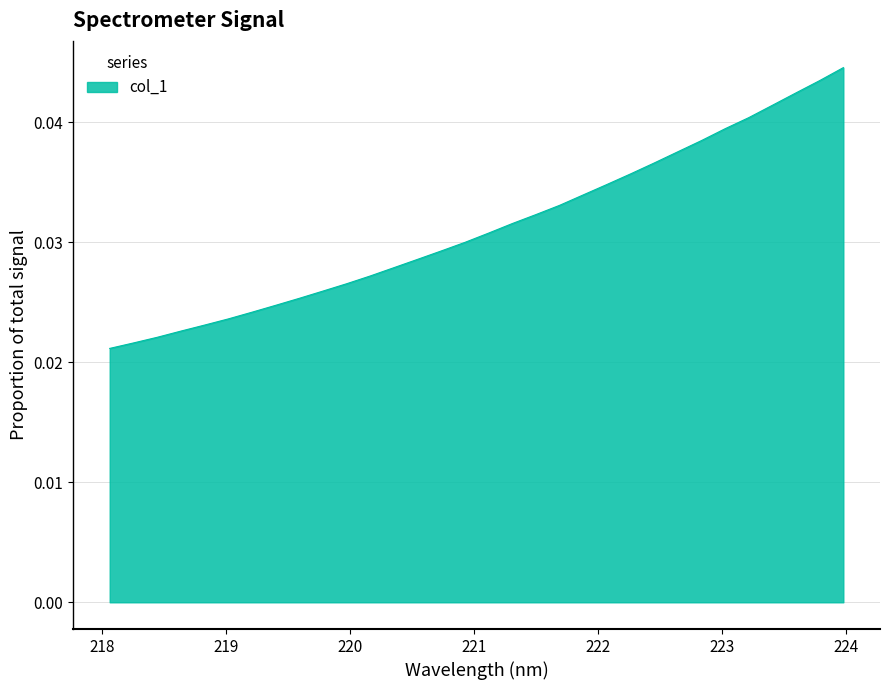

List the labels in order of value, smallest first.

218.0596, 218.2508, 218.442, 218.6332, 218.8244, 219.0156, 219.2067, 219.3979, 219.589, 219.7801, 219.9712, 220.1623, 220.3533, 220.5444, 220.7354, 220.9264, 221.1174, 221.3083, 221.4993, 221.6902, 221.8812, 222.0721, 222.263, 222.4538, 222.6447, 222.8355, 223.0264, 223.2172, 223.408, 223.5987, 223.7895, 223.9802